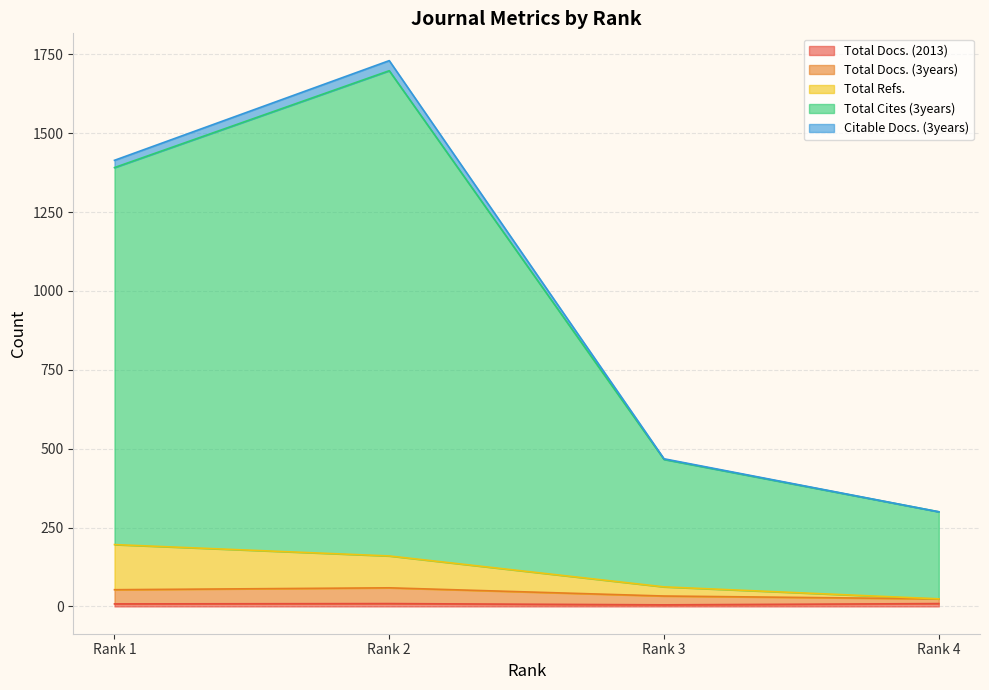

Where does the Total Docs. (3years) series first go above 53?

Rank 2